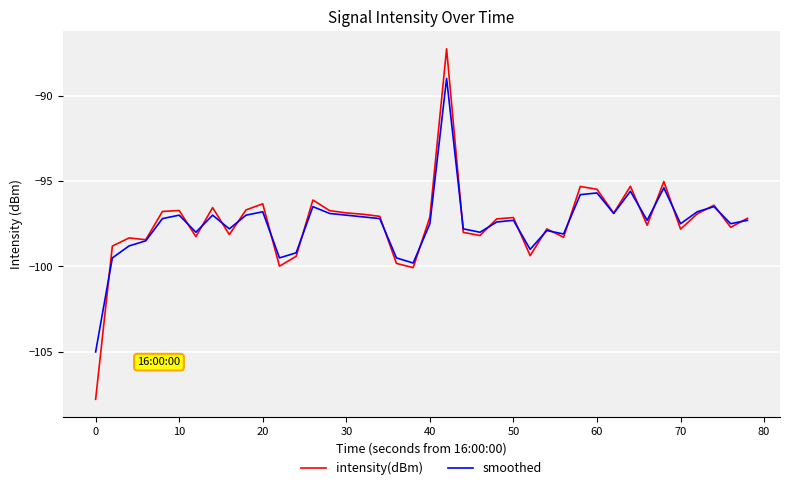

Rank the series by their maximum value, from lowest to highest.

smoothed, intensity(dBm)